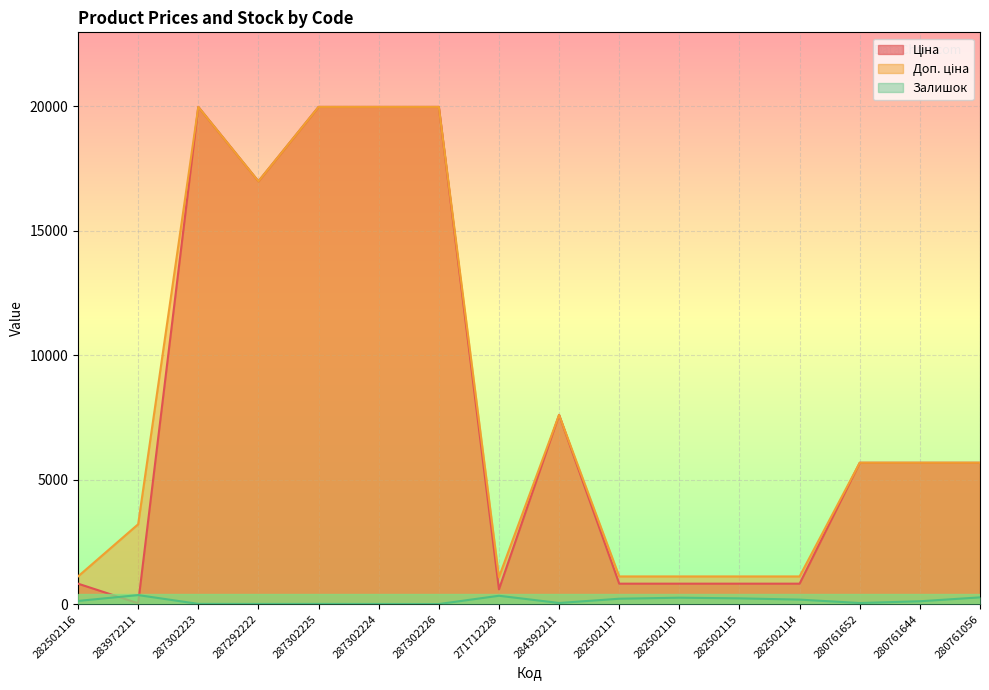

Is it true that Залишок equals 229.0 at 282502115?

True